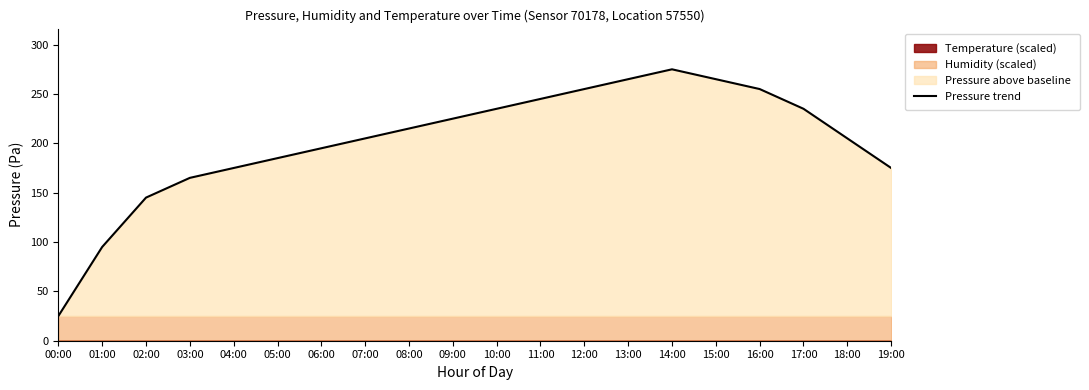

What is the change in value from 01:00 to 17:00?

+140.0